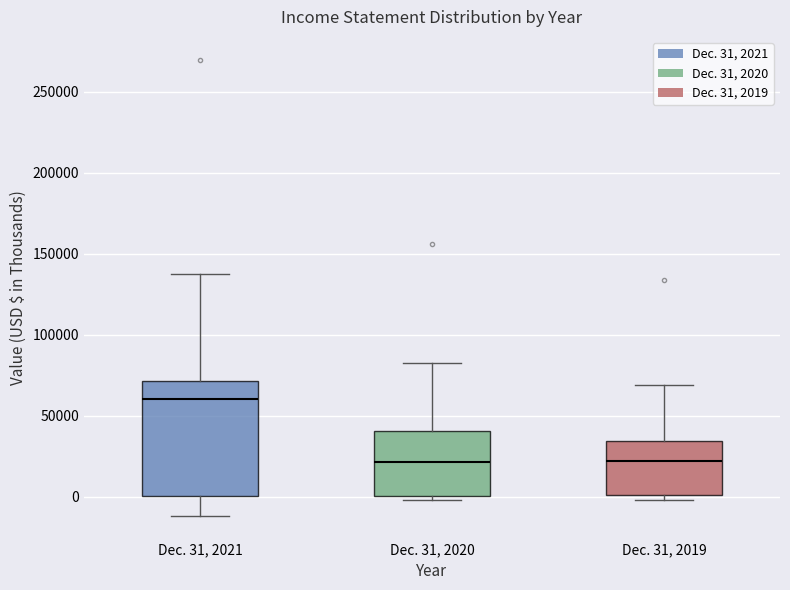

Reading left to right, read every box against the y-axis: the position of its median line, the range the box covers, and the ends of its whiskers. The values are not printed on the chart, so give them approximately, as read against the axis.

Dec. 31, 2021: median 60000, box 0 to 70000, whiskers -10000 to 135000
Dec. 31, 2020: median 20000, box 0 to 40000, whiskers 0 (just below the box's lower edge) to 85000
Dec. 31, 2019: median 20000, box 0 to 35000, whiskers 0 (just below the box's lower edge) to 70000